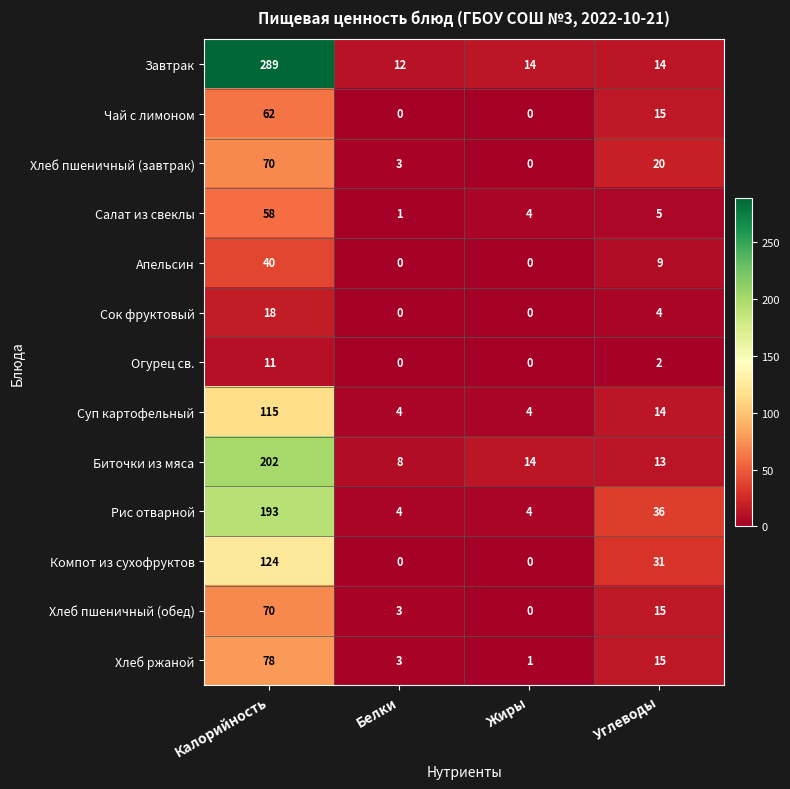

At which label does Рис отварной first exceed 36?

Калорийность